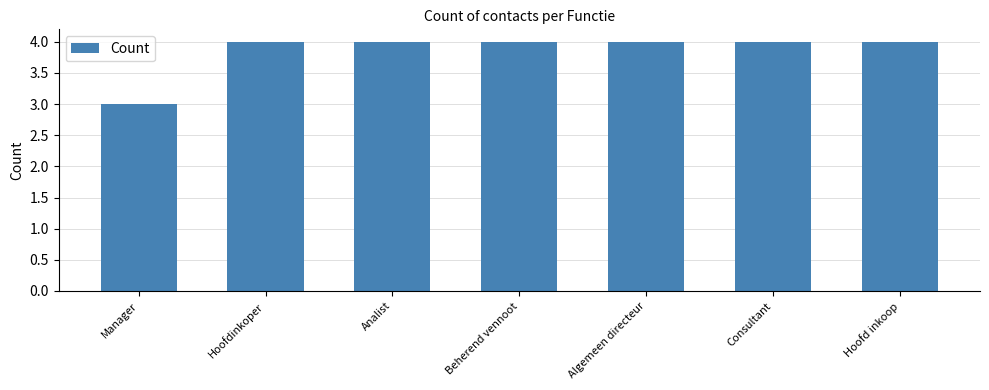

The value at Consultant is 2. True or false?

False